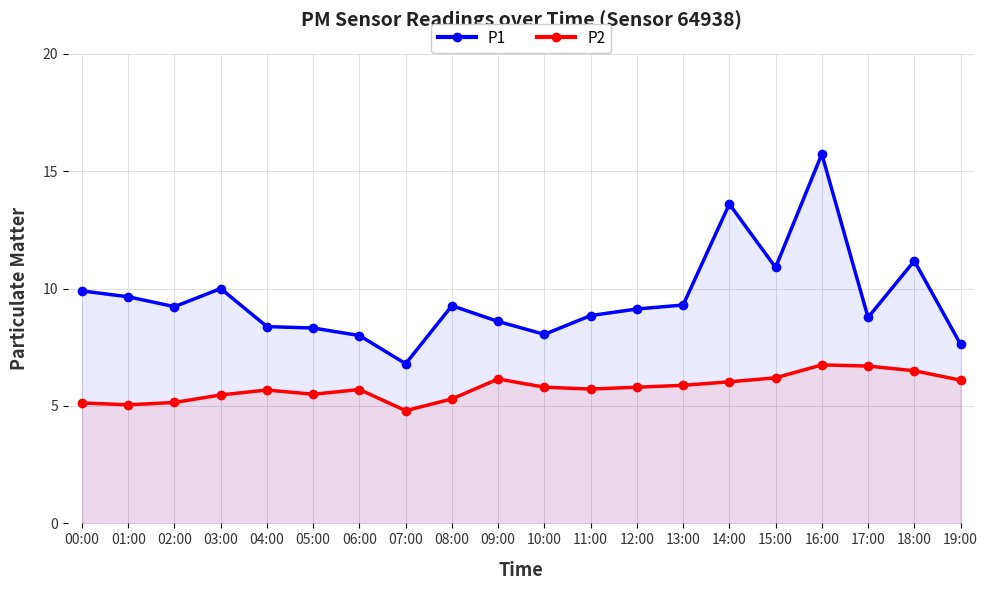

True or false: P2 and P1 intersect in this chart.

False